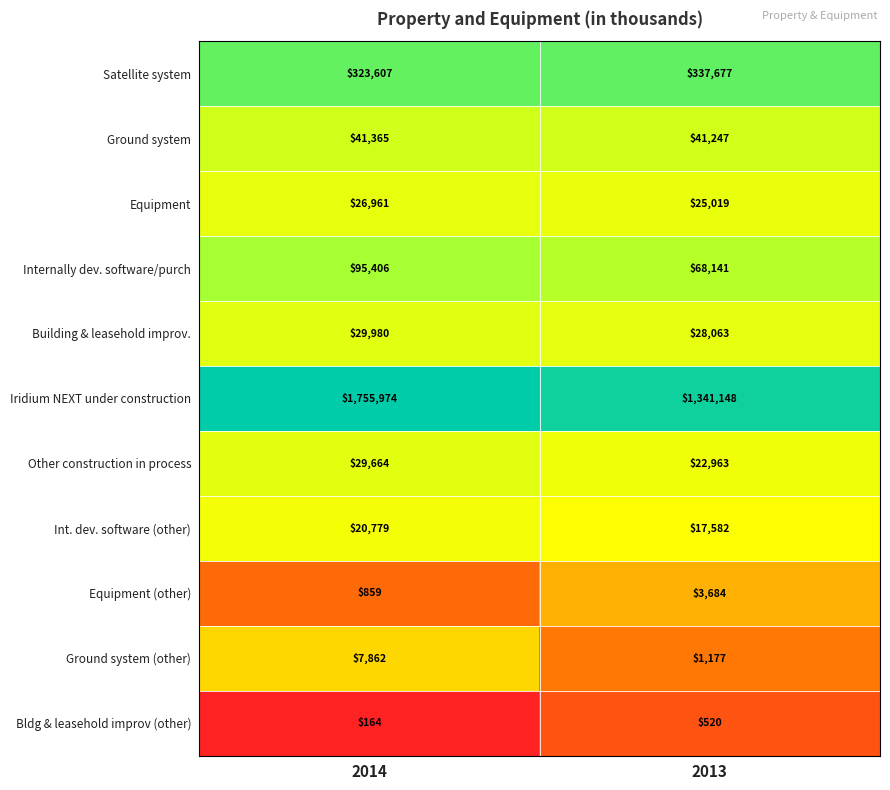

The Iridium NEXT under construction series shows 1755974 at 2014. True or false?

True